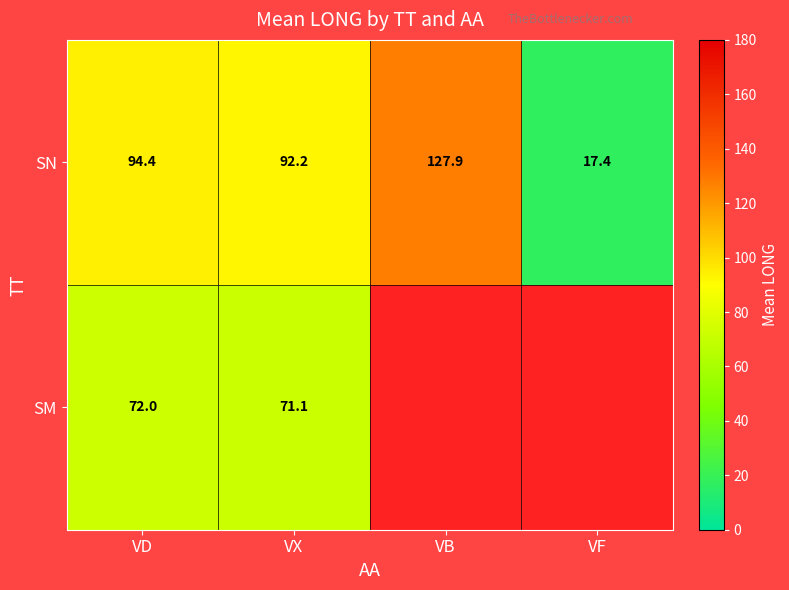

How many data points does each series have?

4